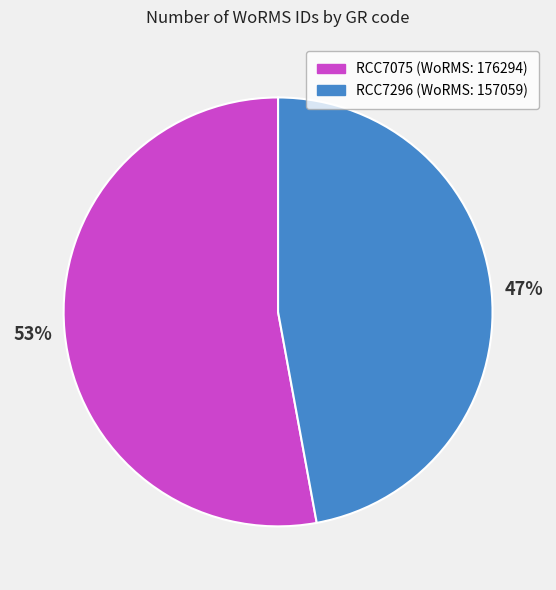

Which has a higher value, RCC7296 or RCC7075?

RCC7075